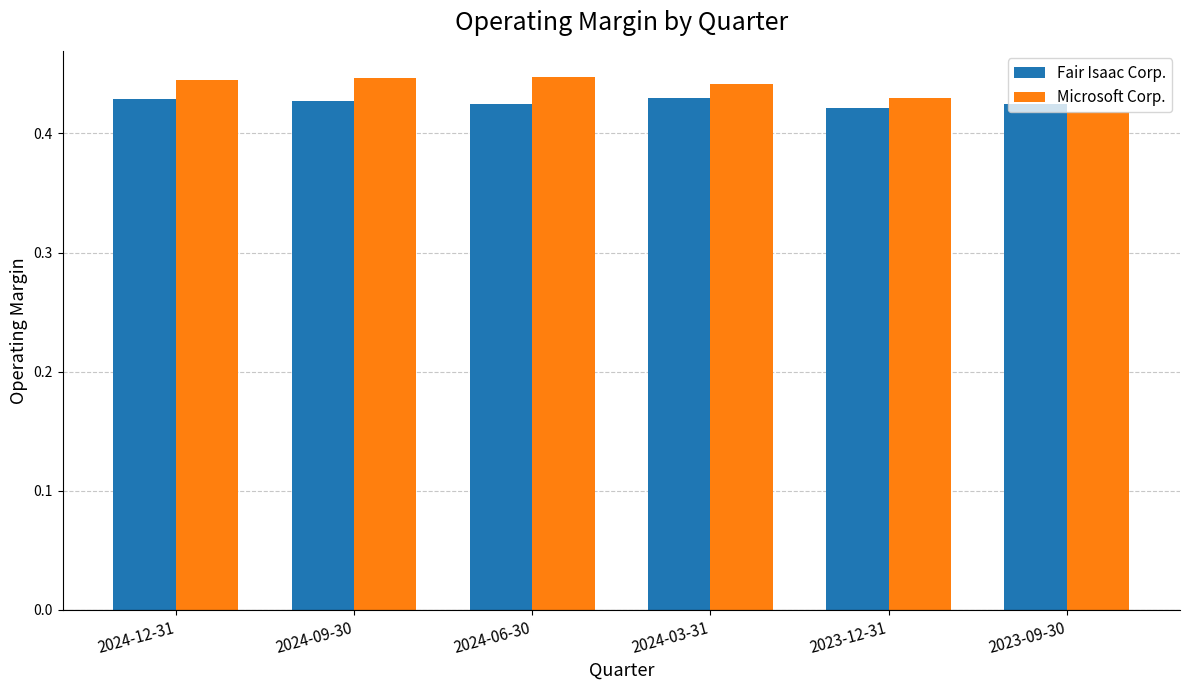

Which series has the widest spread of values?

Microsoft Corp.